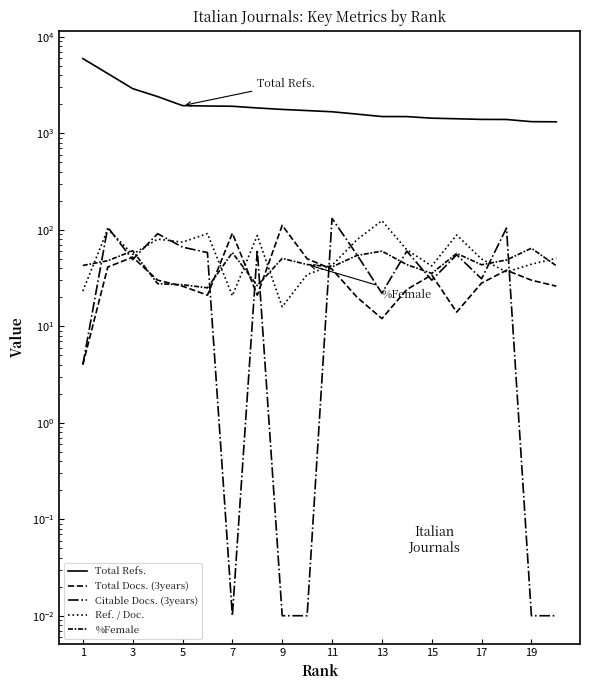

List the labels in order of Ref. / Doc. value, smallest first.

17, 13, 1, 19, 17, 14, 10, 18, 16, 19, 5, 13, 9, 11, 7, 15, 15, 11, 3, 12